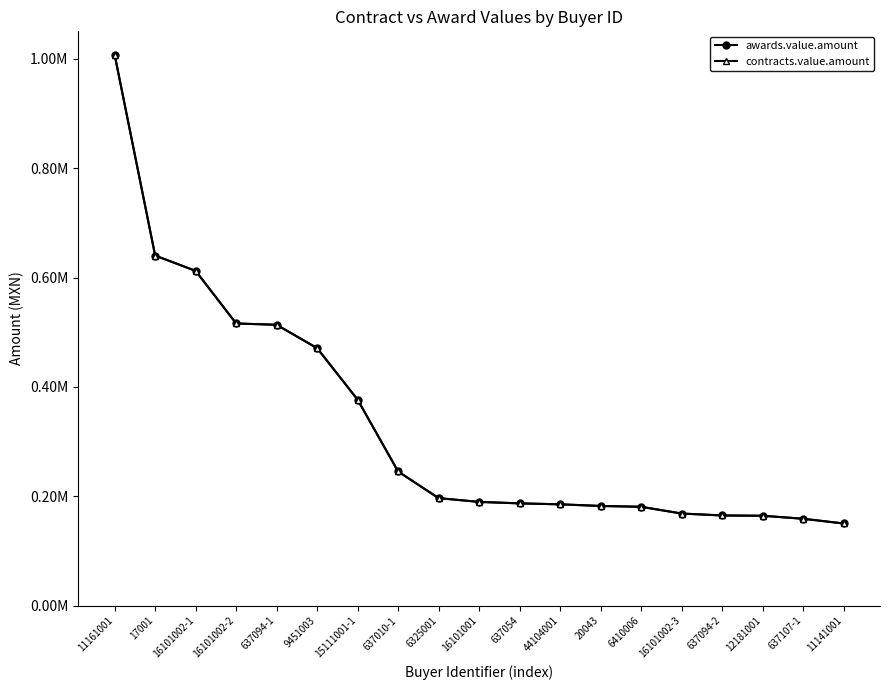

Which has a higher value, 17001 or 637107-1?

17001